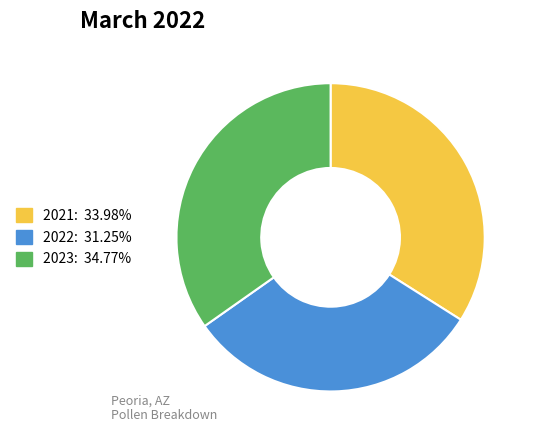

Which slice is the smallest?

2022